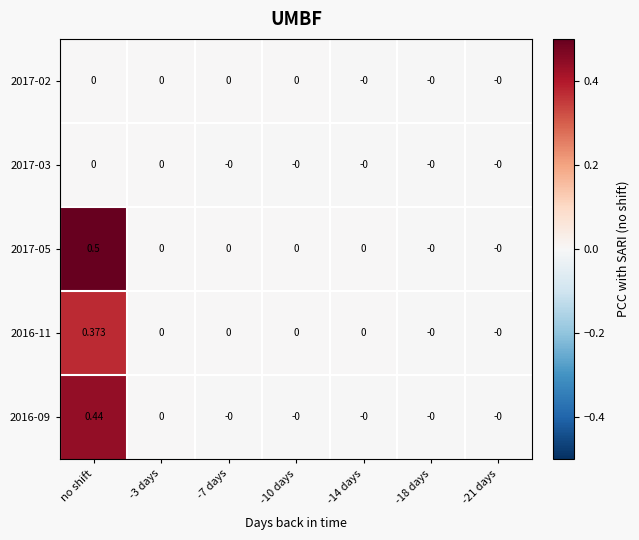

At which category is the sum across all series the highest?

no shift